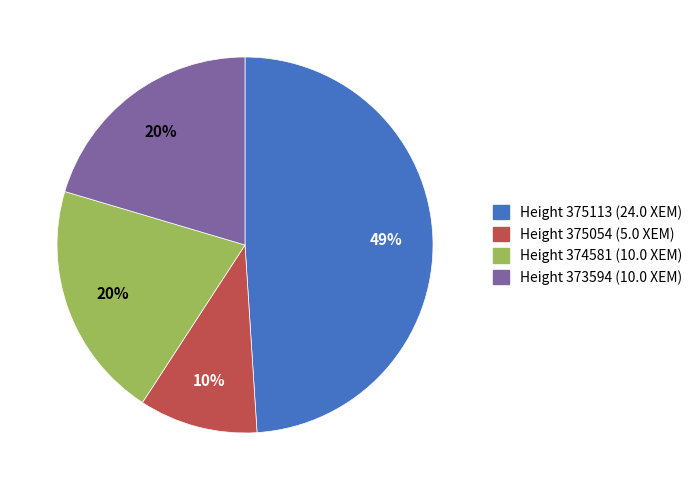

To the nearest percent, what is the difference between the Height 375113 and Height 375054 slice percentages?

39%